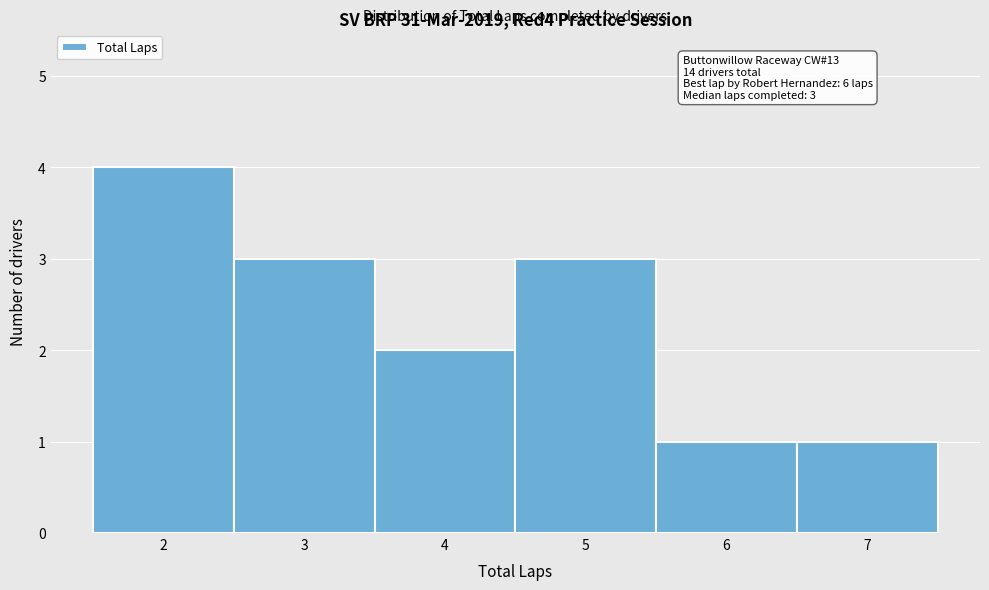

Over which range of the x-axis is the bar tallest?

1.5 to 2.5